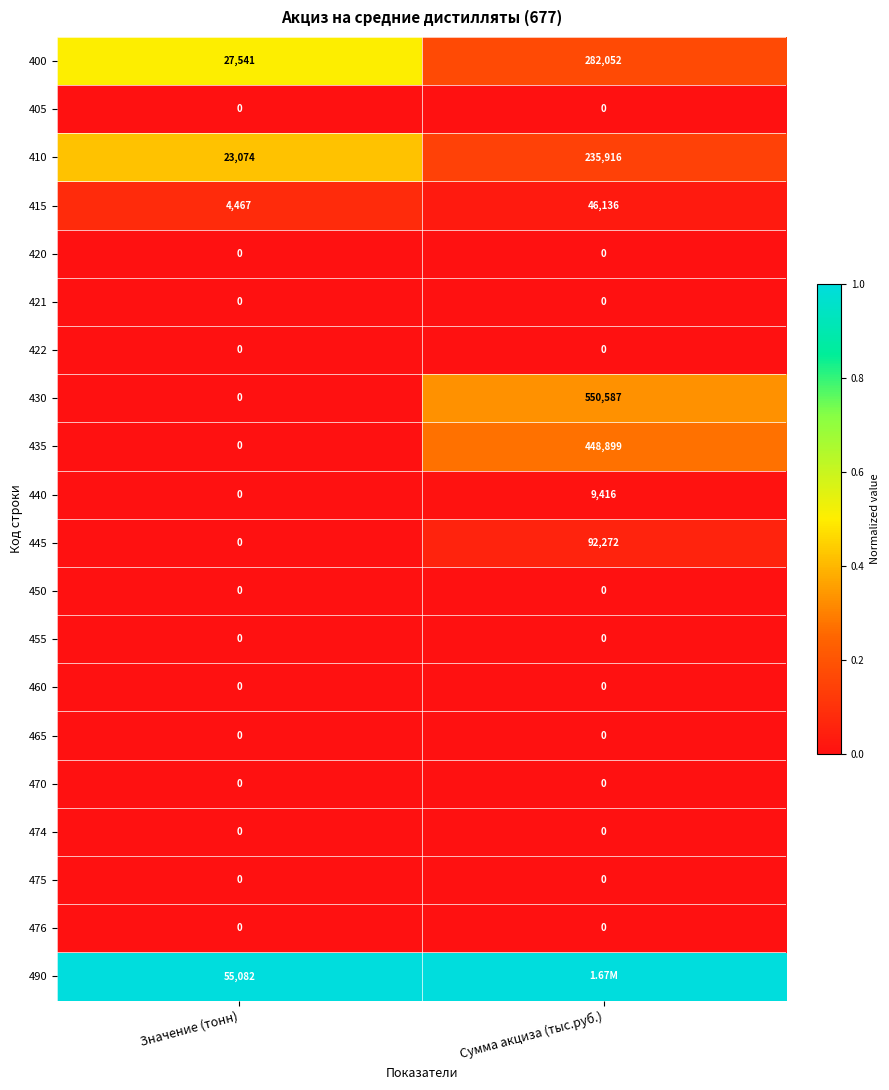

Where is 440 nearest to the value 4708?

Значение (тонн)